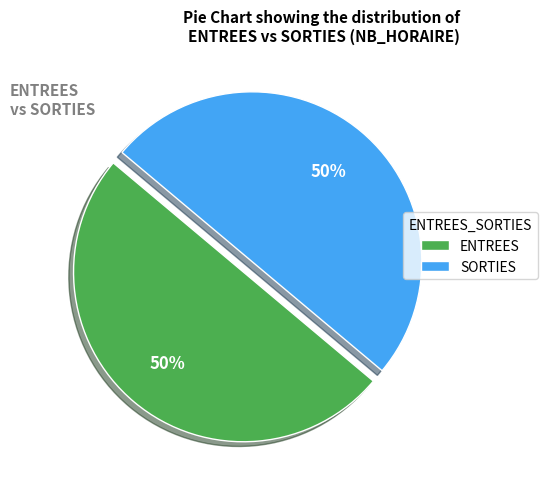

How many segments does this pie chart have?

2